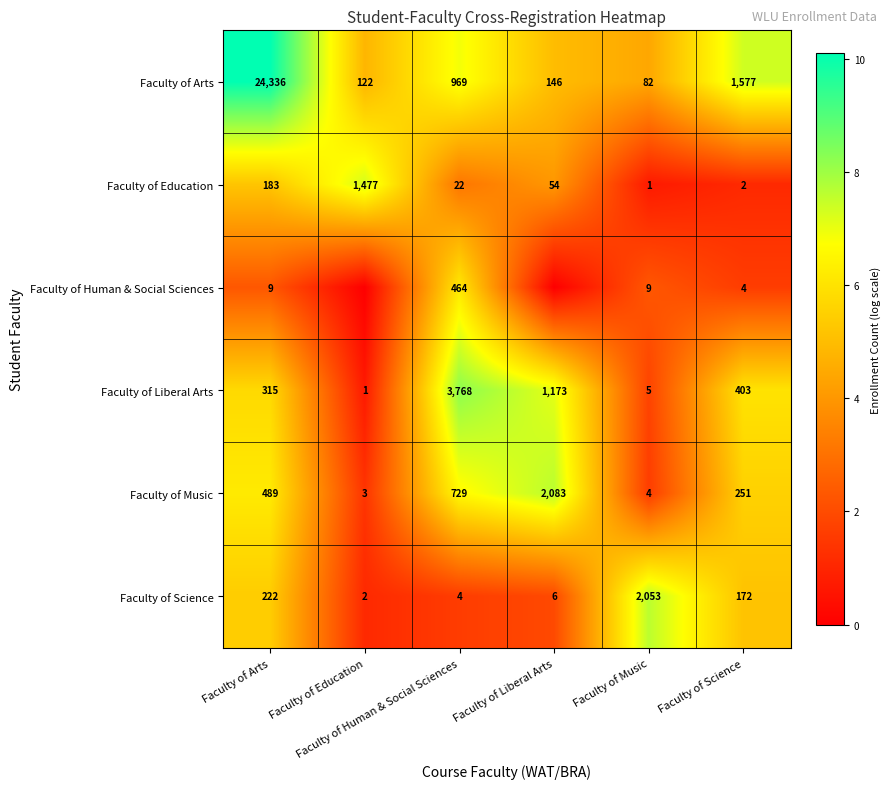

Between Faculty of Education and Faculty of Science, which series saw the biggest shift?

Faculty of Education